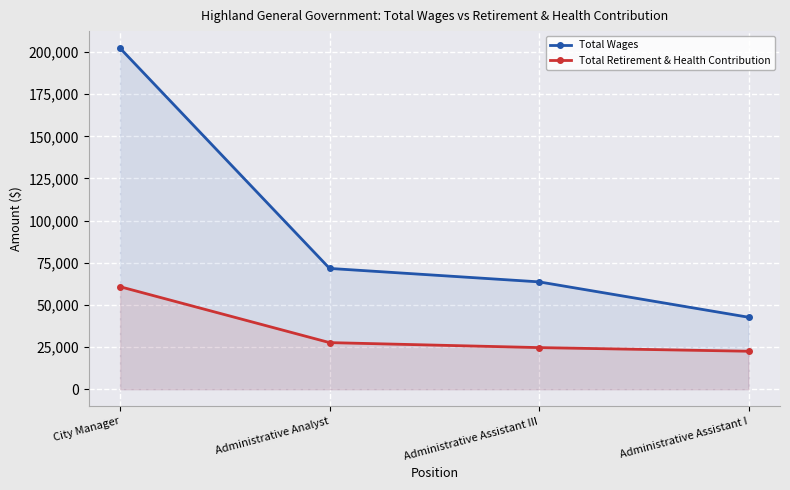

How many data points does each series have?

4